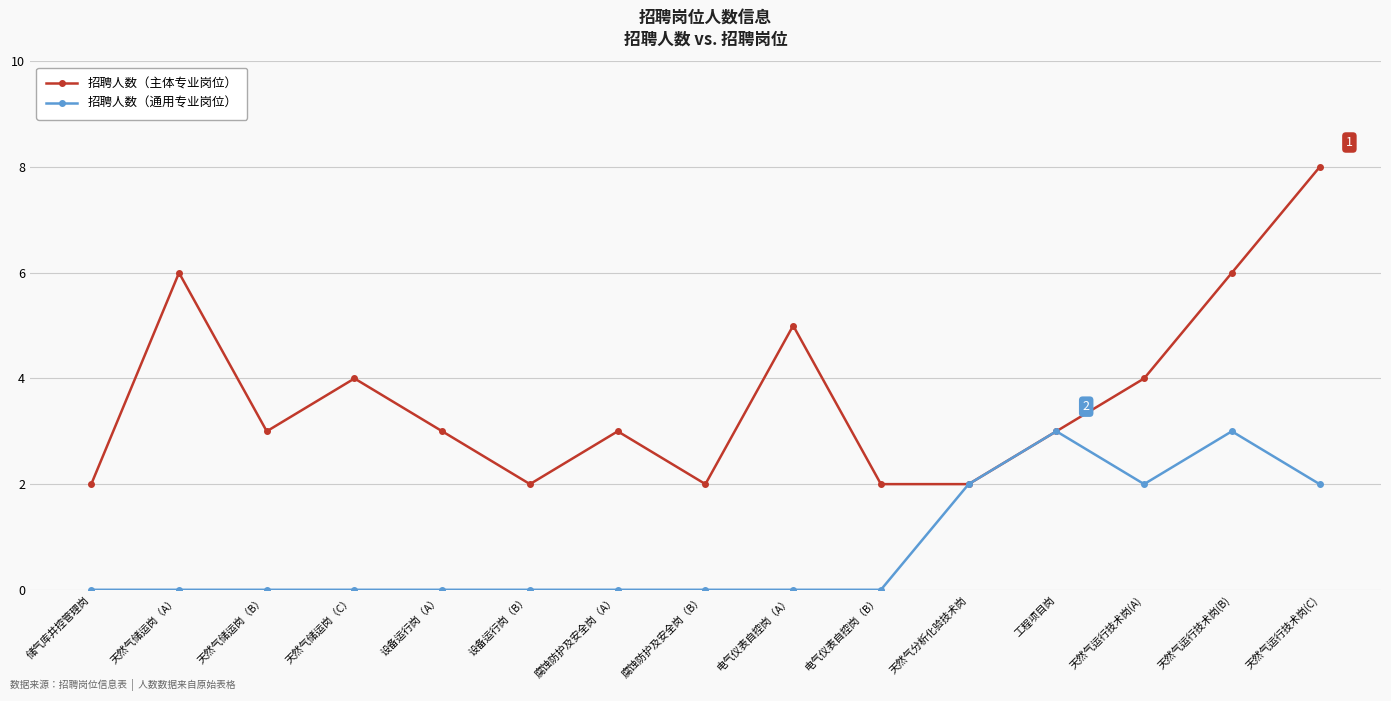

What is the maximum value shown in the chart?

8